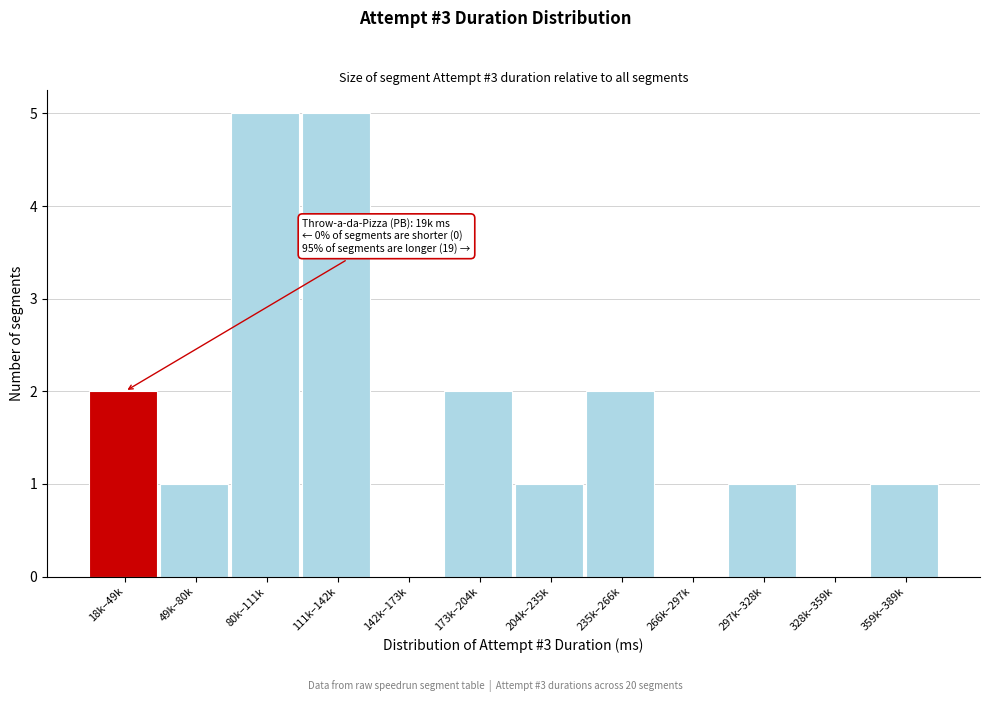

Reading left to right, list all the values displayed in this chart.

18k–49k=2	49k–80k=1	80k–111k=5	111k–142k=5	142k–173k=0	173k–204k=2	204k–235k=1	235k–266k=2	266k–297k=0	297k–328k=1	328k–359k=0	359k–389k=1